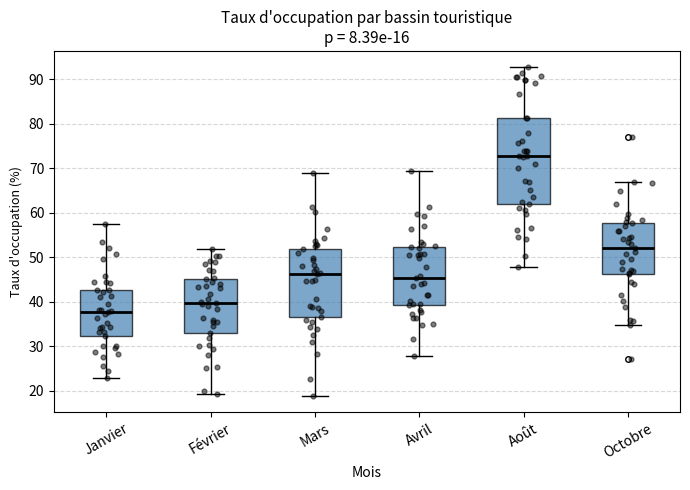

Reading left to right, transcribe this box plot: for each box, give where its median line is, the range the box spans, and where its two whiskers end, as read against the y-axis. The values are not printed on the chart, so give them approximately, as read against the axis.

Janvier: median 38, box 32 to 43, whiskers 23 to 58
Février: median 40, box 33 to 45, whiskers 19 to 52
Mars: median 46, box 37 to 52, whiskers 19 to 69
Avril: median 45, box 39 to 52, whiskers 28 to 69
Août: median 73, box 62 to 81, whiskers 48 to 93
Octobre: median 52, box 46 to 58, whiskers 35 to 67